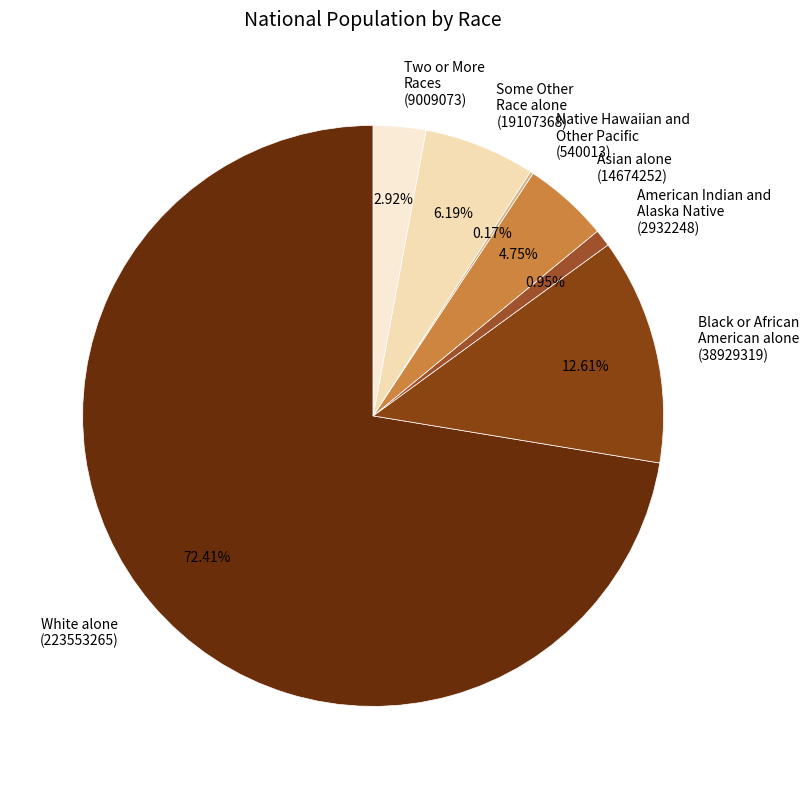

Combined, do Asian alone (14674252) and White alone (223553265) account for over 50%?

Yes